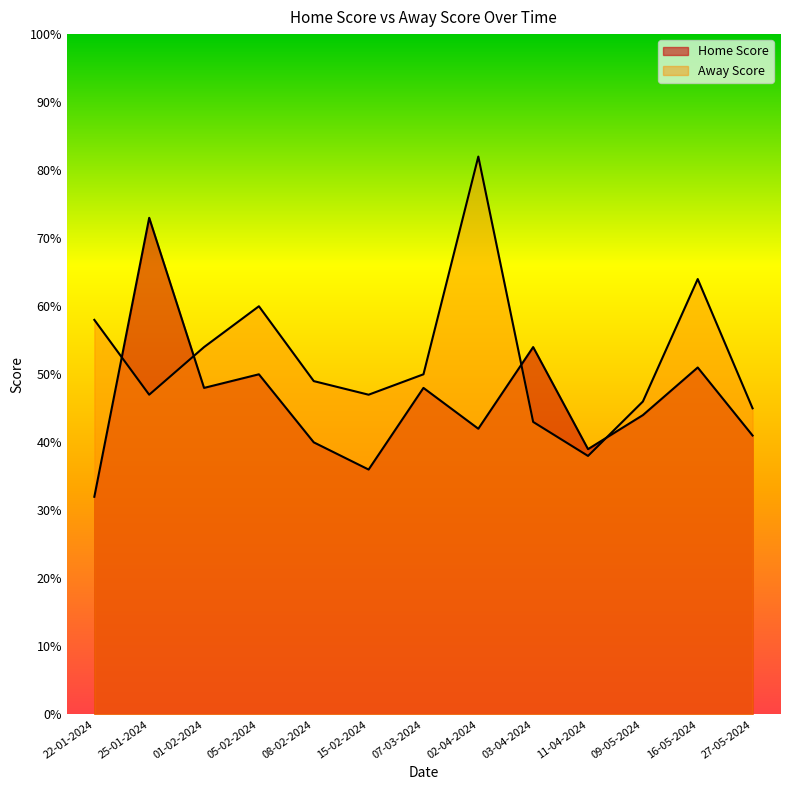

At which label is Away Score closest to 60?

05-02-2024